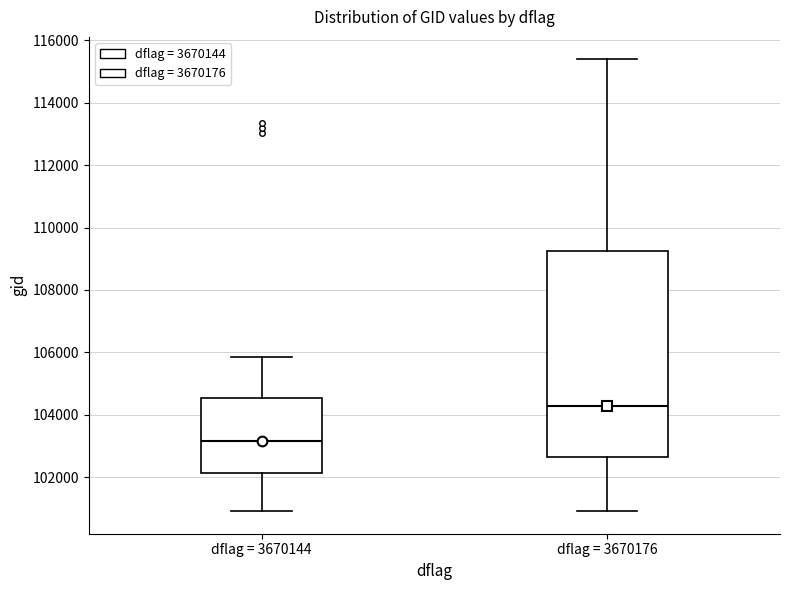

Comparing the boxes themselves (not the whiskers), which one is the tallest?

dflag = 3670176